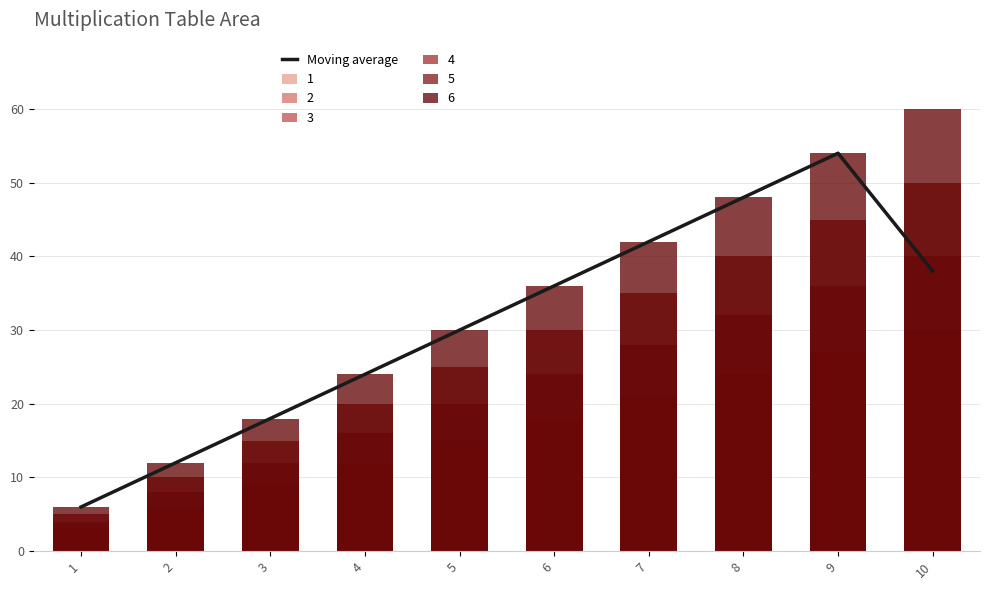

What is the change in value from 1 to 6?

+30